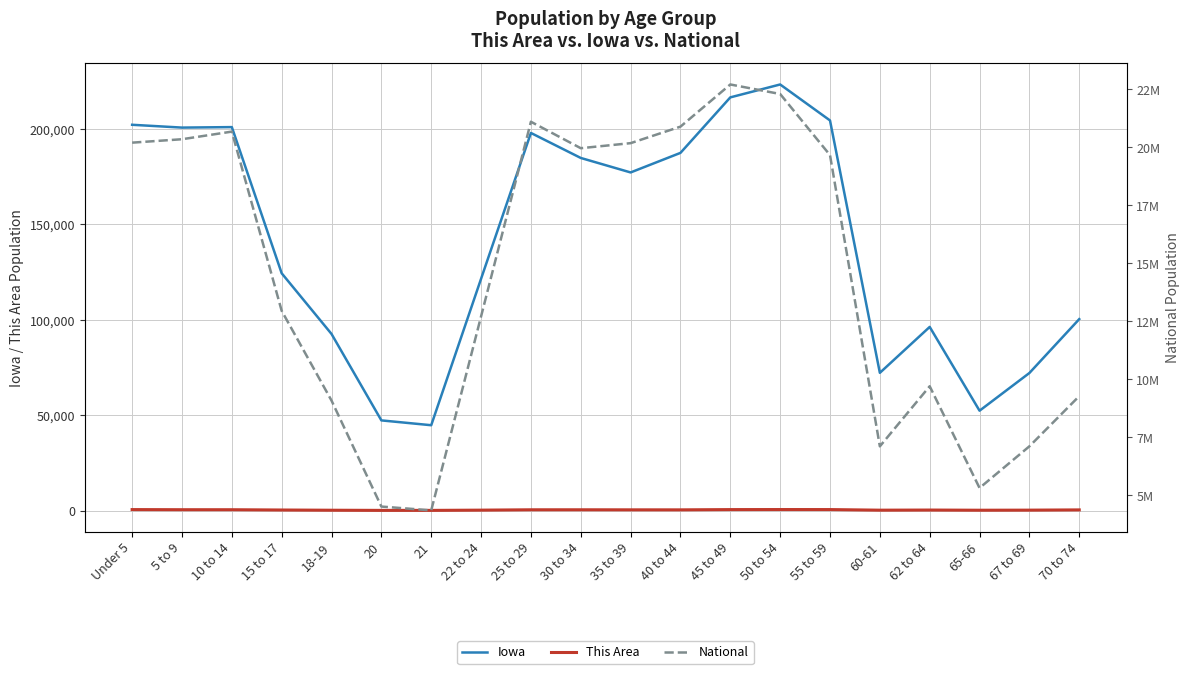

How many series are shown in this chart?

3